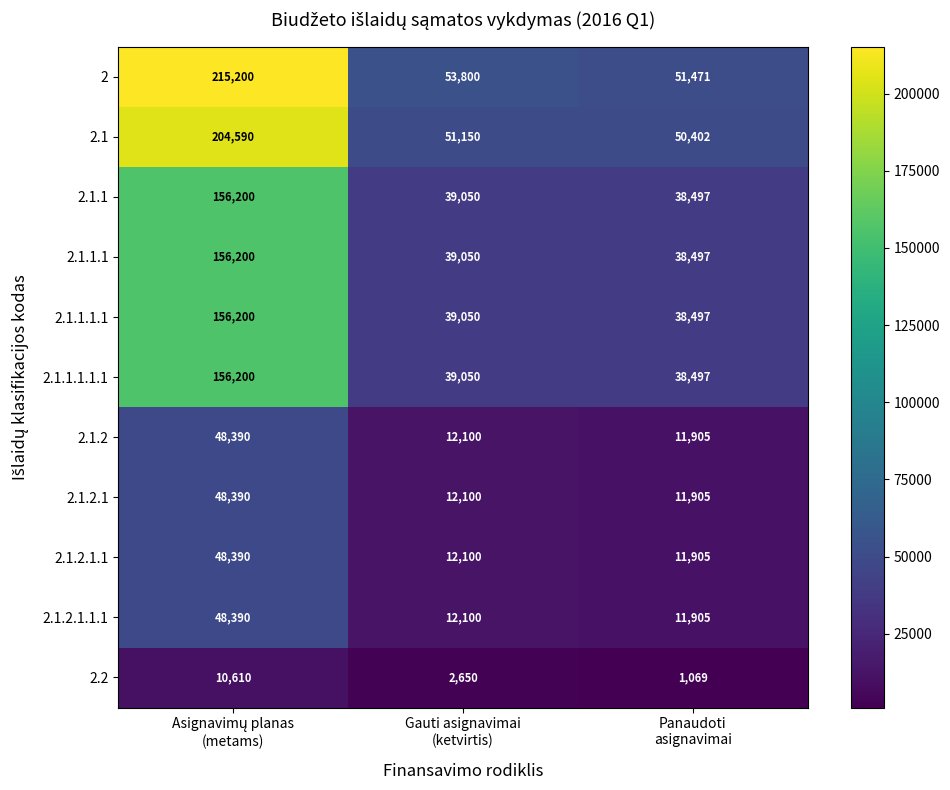

Which series has the largest range (max minus min)?

2